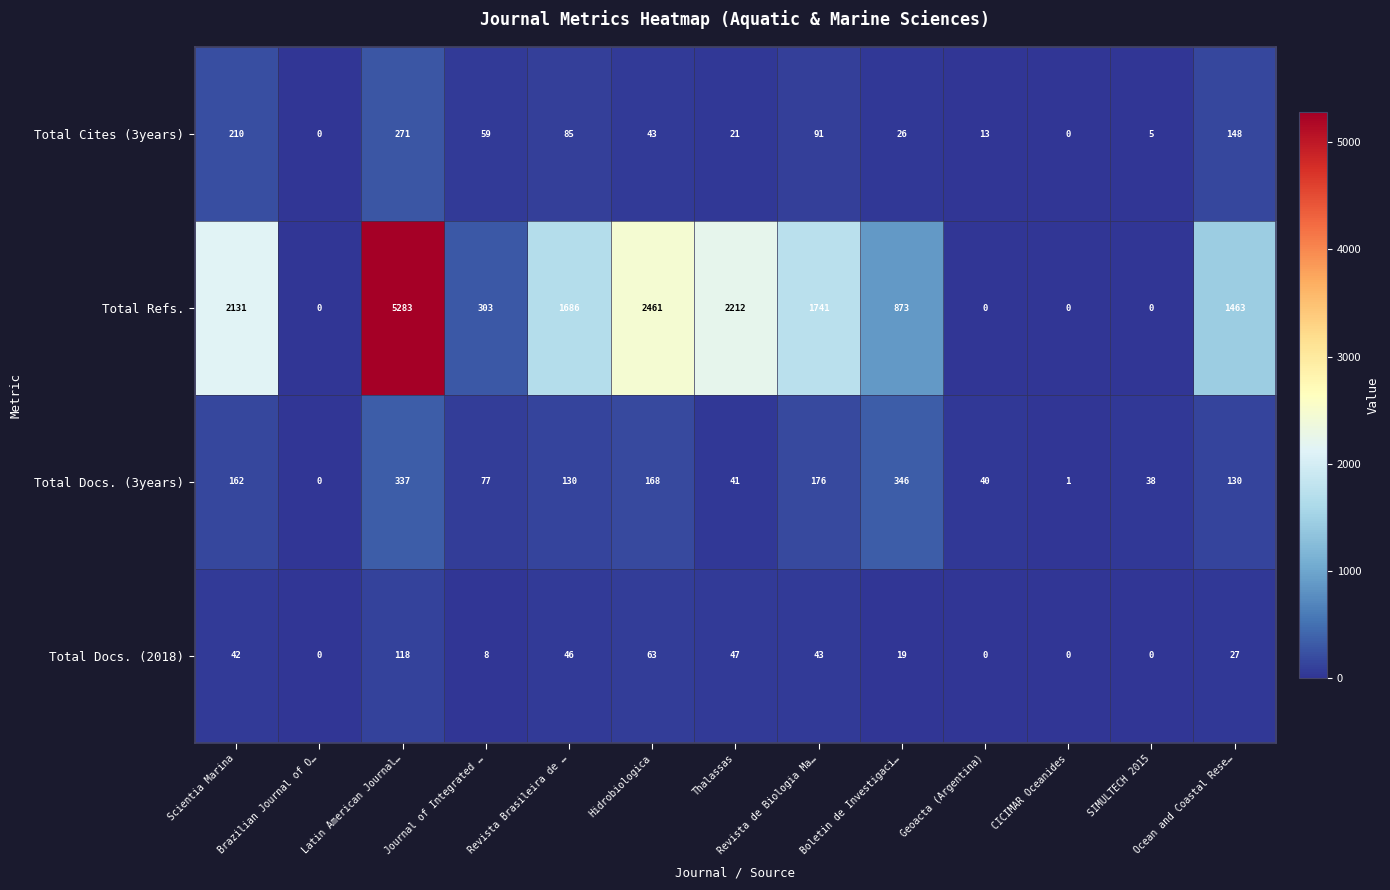

True or false: Total Docs. (2018) has a value of 8 at Journal of Integrated ….

True